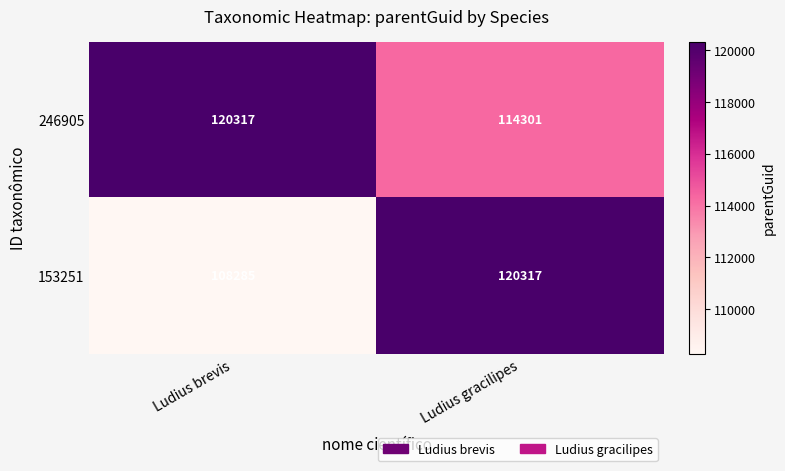

What is the sum of the 246905 values at Ludius gracilipes and Ludius brevis?

234618